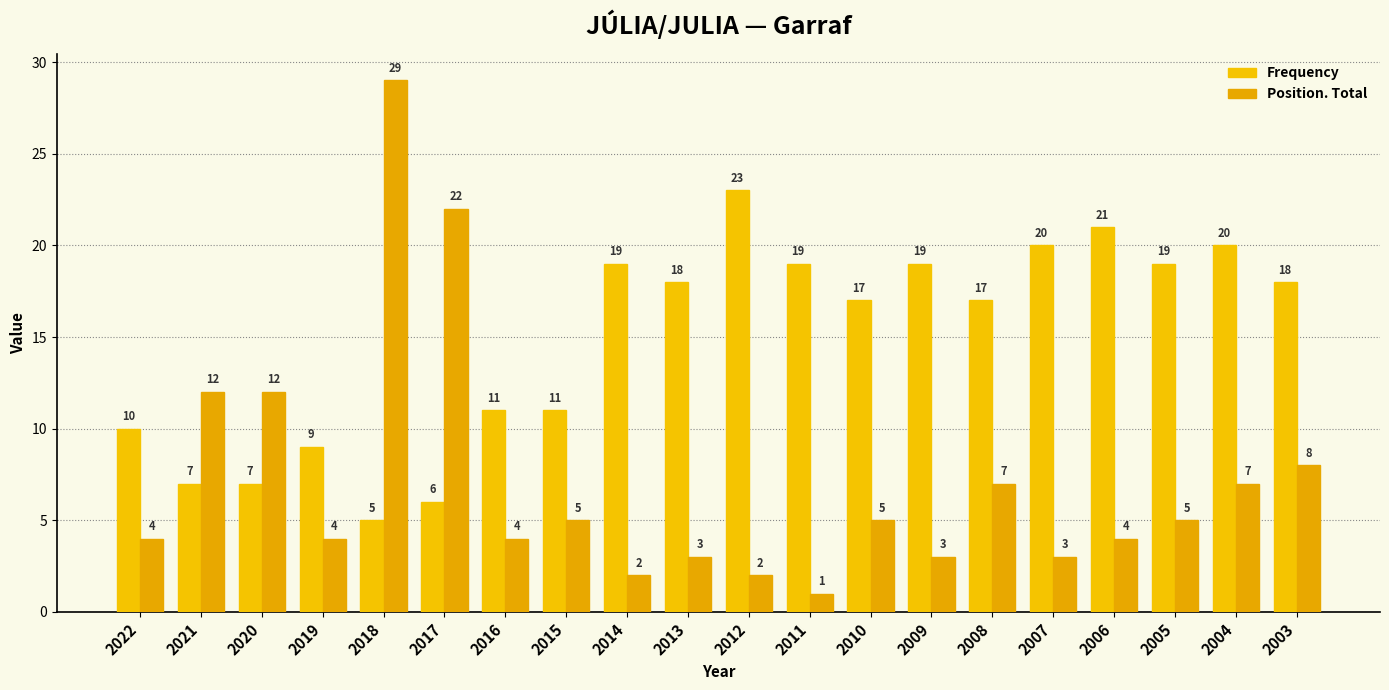

What is the difference between the maximum and second lowest values in the Frequency series?

17